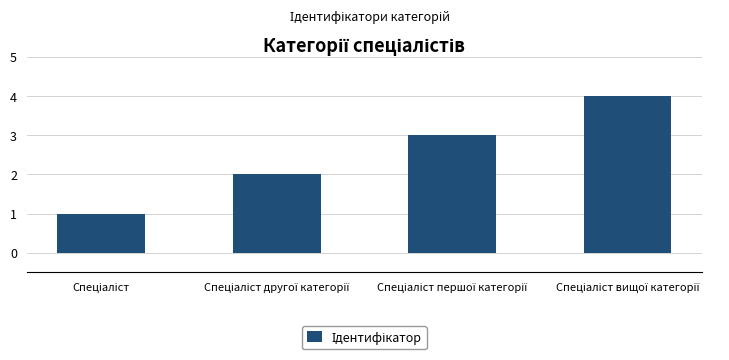

What is the sum of all values?

10